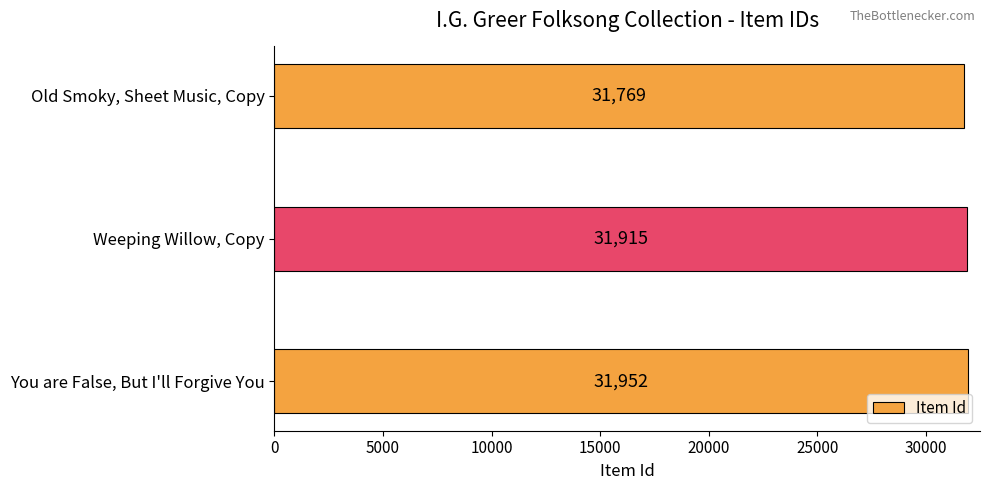

What is the ratio of the value at Weeping Willow, Copy to the value at You are False, But I'll Forgive You?

1.0